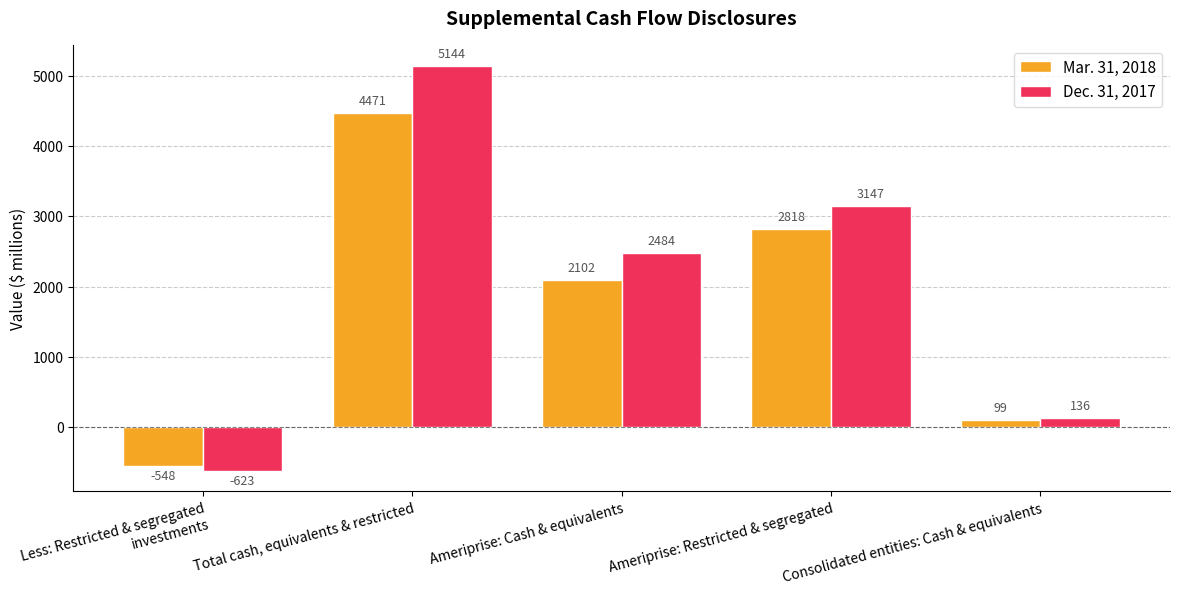

Which series has the largest range (max minus min)?

Dec. 31, 2017